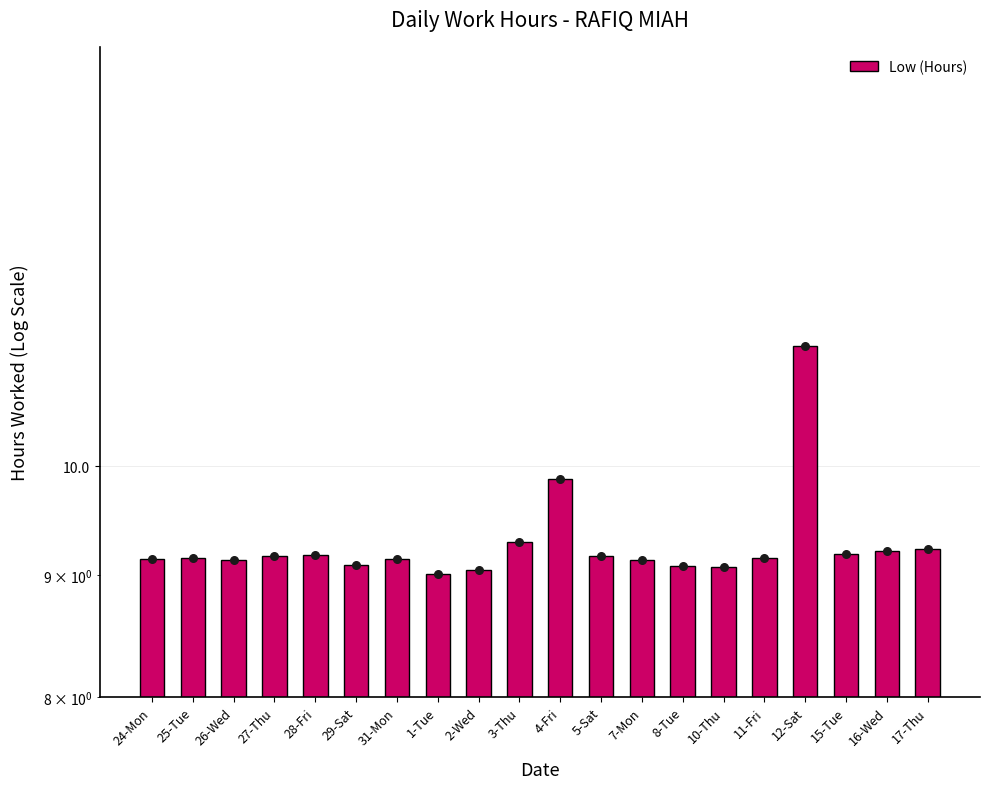

What is the change in value from 24-Mon to 8-Tue?

-0.1